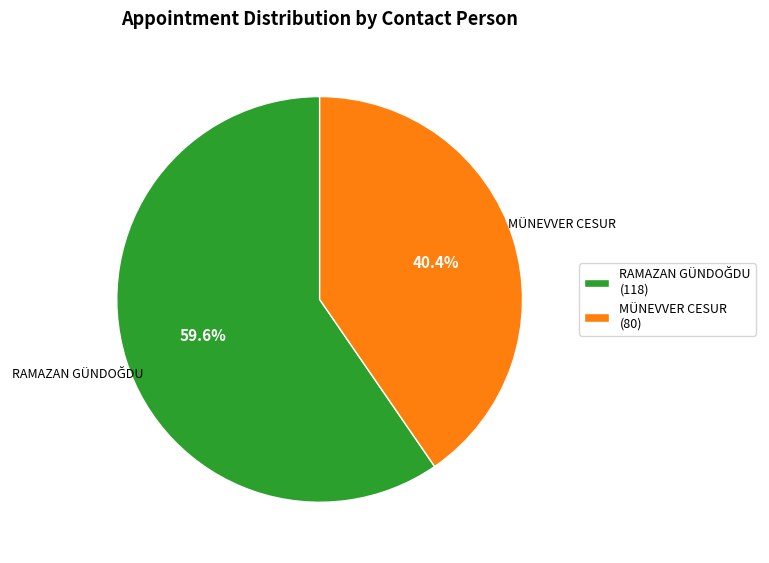

Which category has the smallest portion of the pie?

MÜNEVVER CESUR